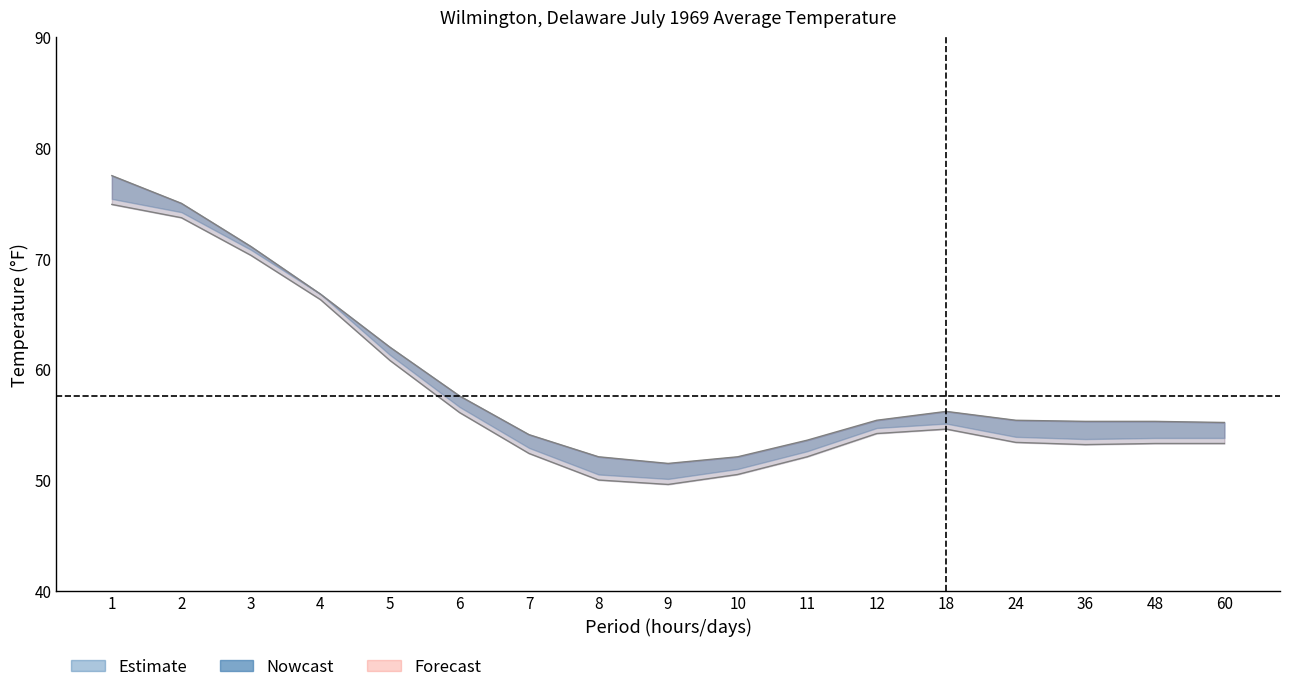

Count the number of categories in the chart.

17